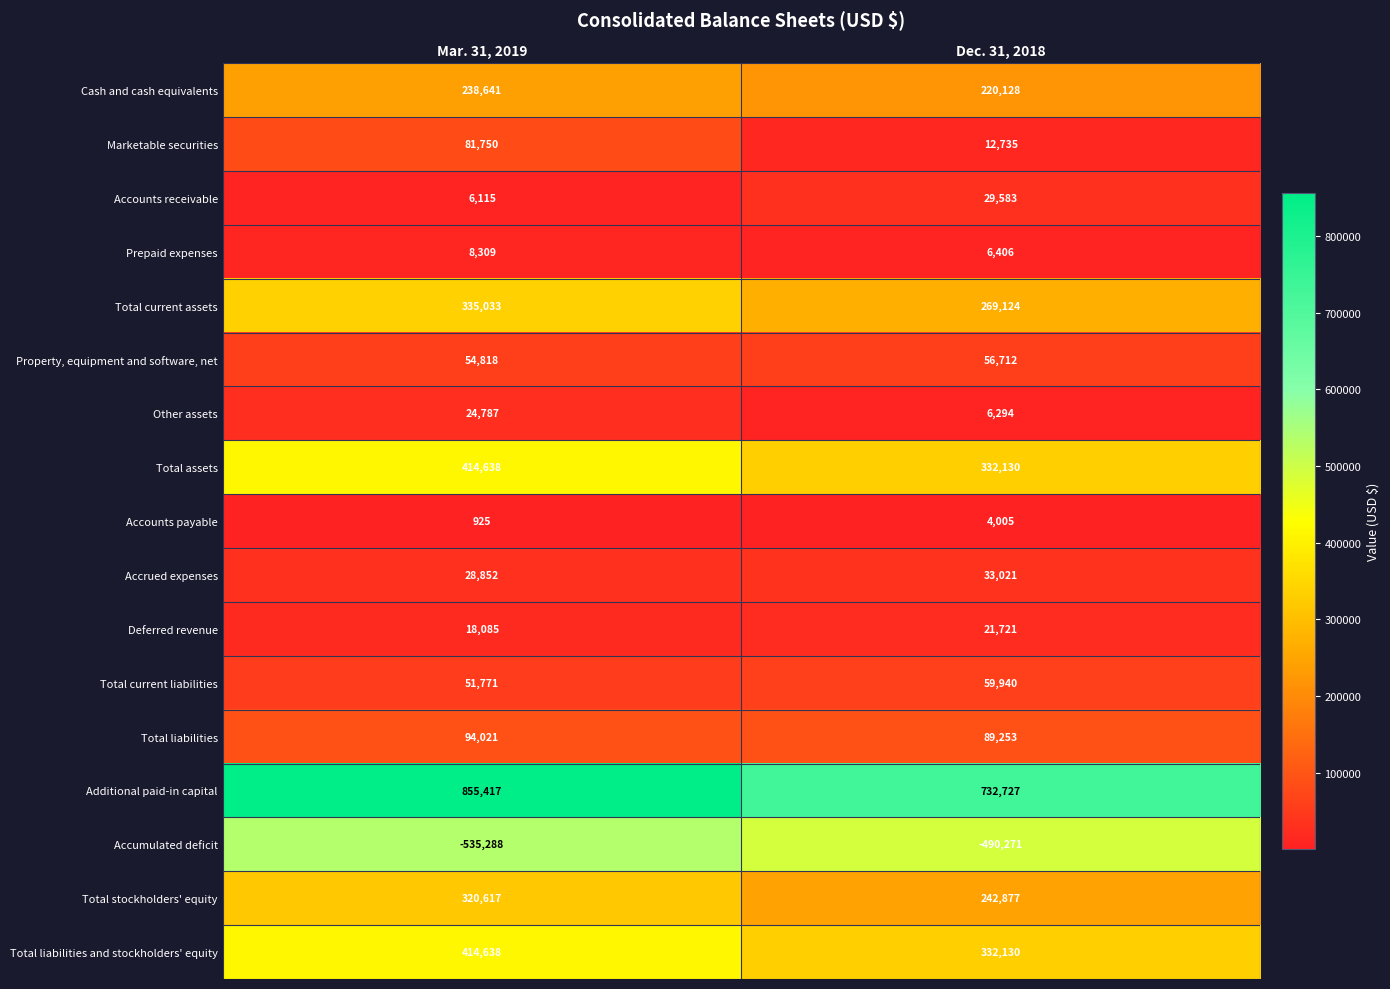

Is the value of Accounts receivable at Mar. 31, 2019 greater than the value of Prepaid expenses at Mar. 31, 2019?

No